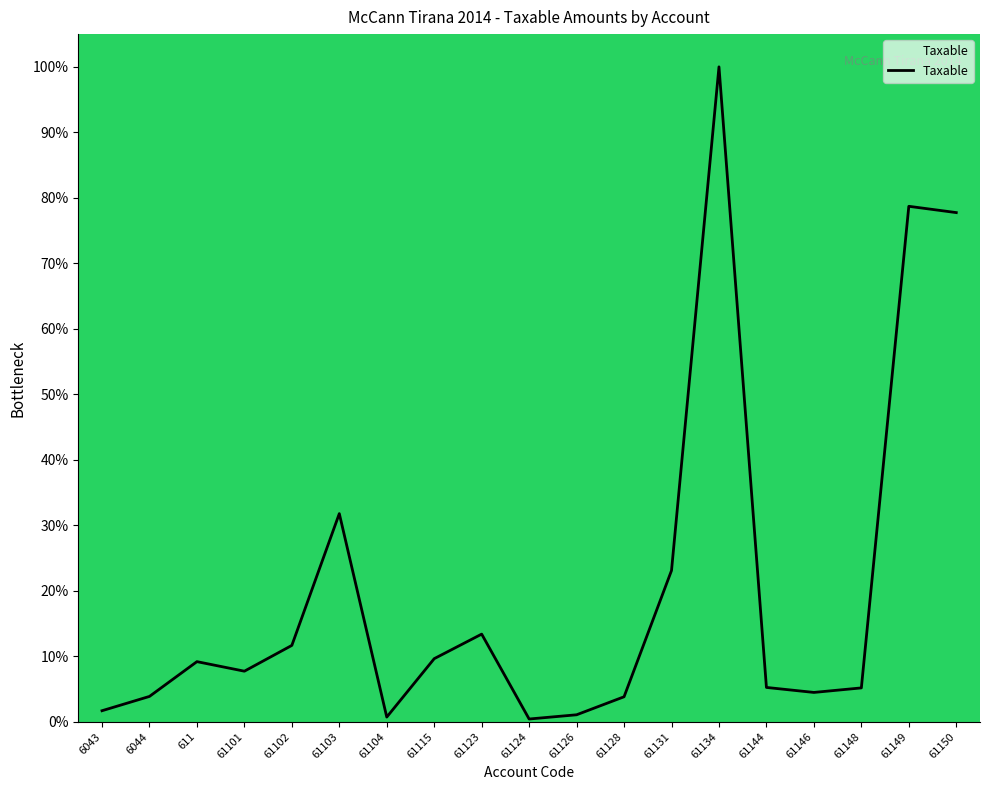

What position from the right is 61101?

16